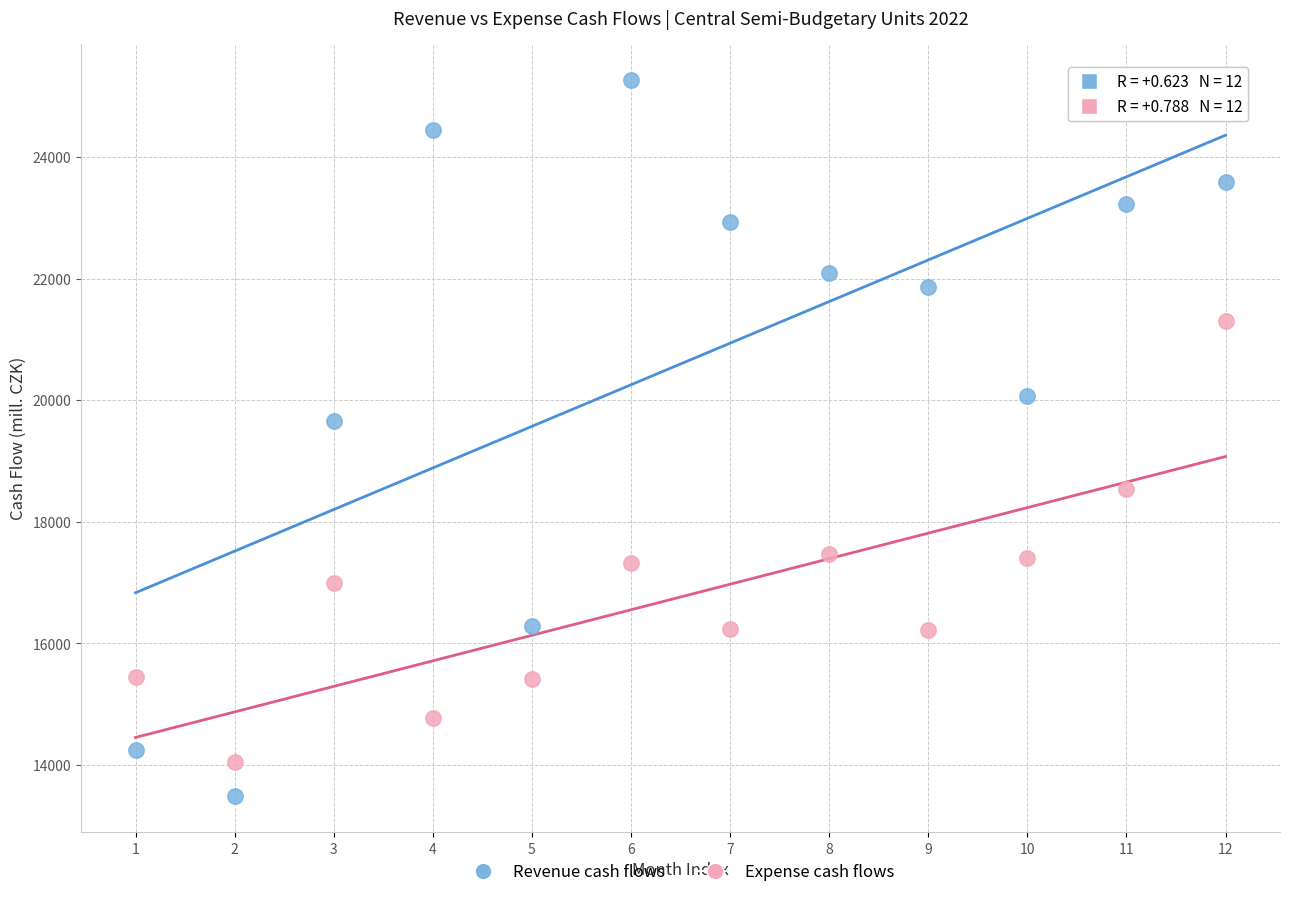

Across all data points, what is the range of Y values (max minus min)?

11794.9